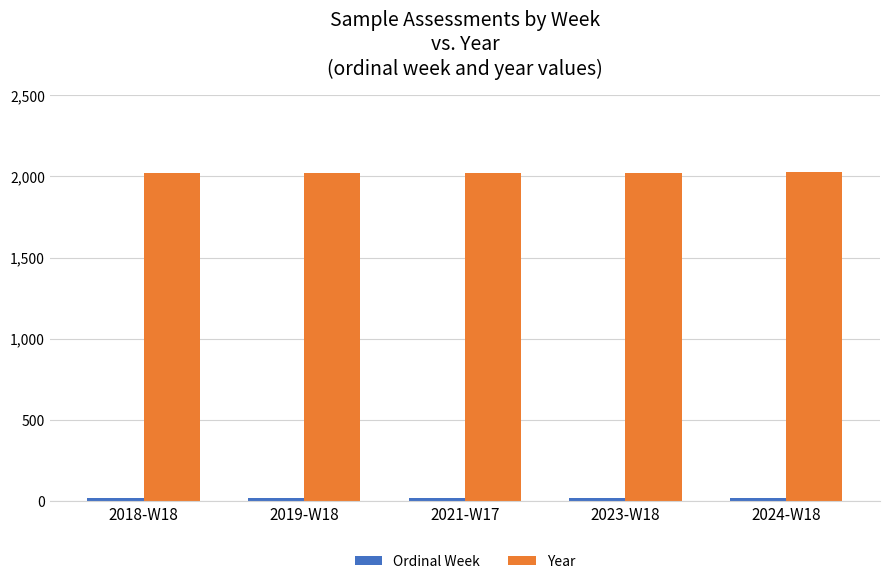

The value of Year at 2018-W18 is 2018. True or false?

True